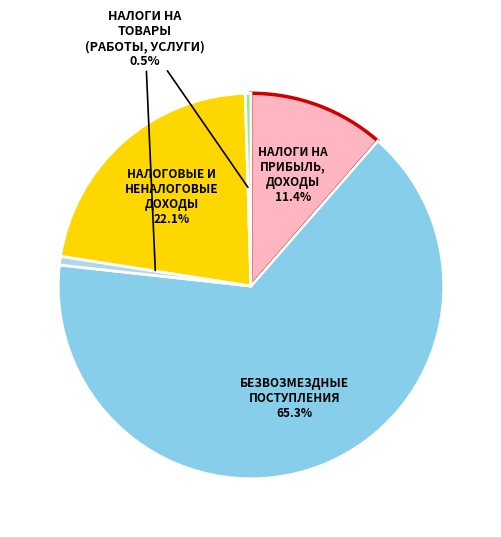

How many slices are in this pie chart?

5